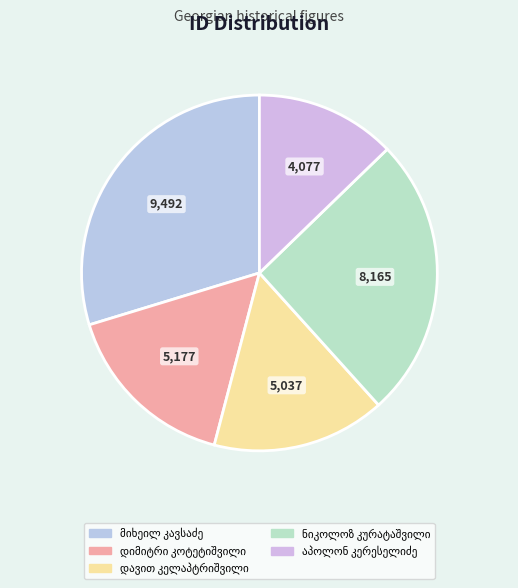

To the nearest percent, what percentage of the pie is ნიკოლოზ კურატაშვილი?

26%